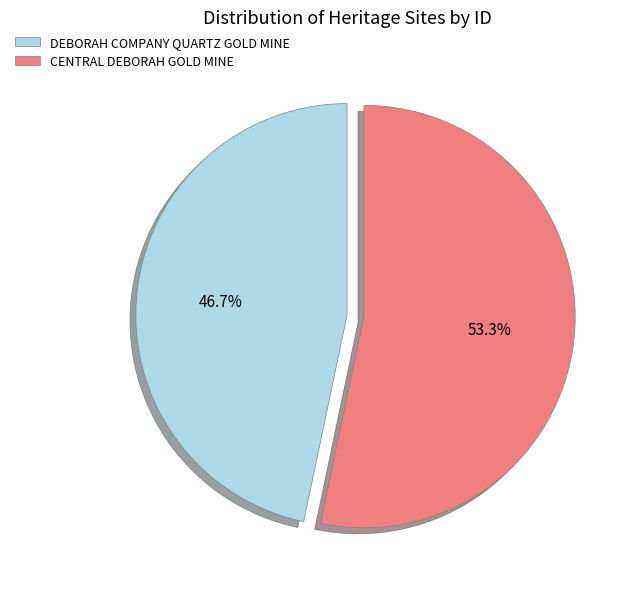

Is there any slice that represents more than half of the pie?

Yes